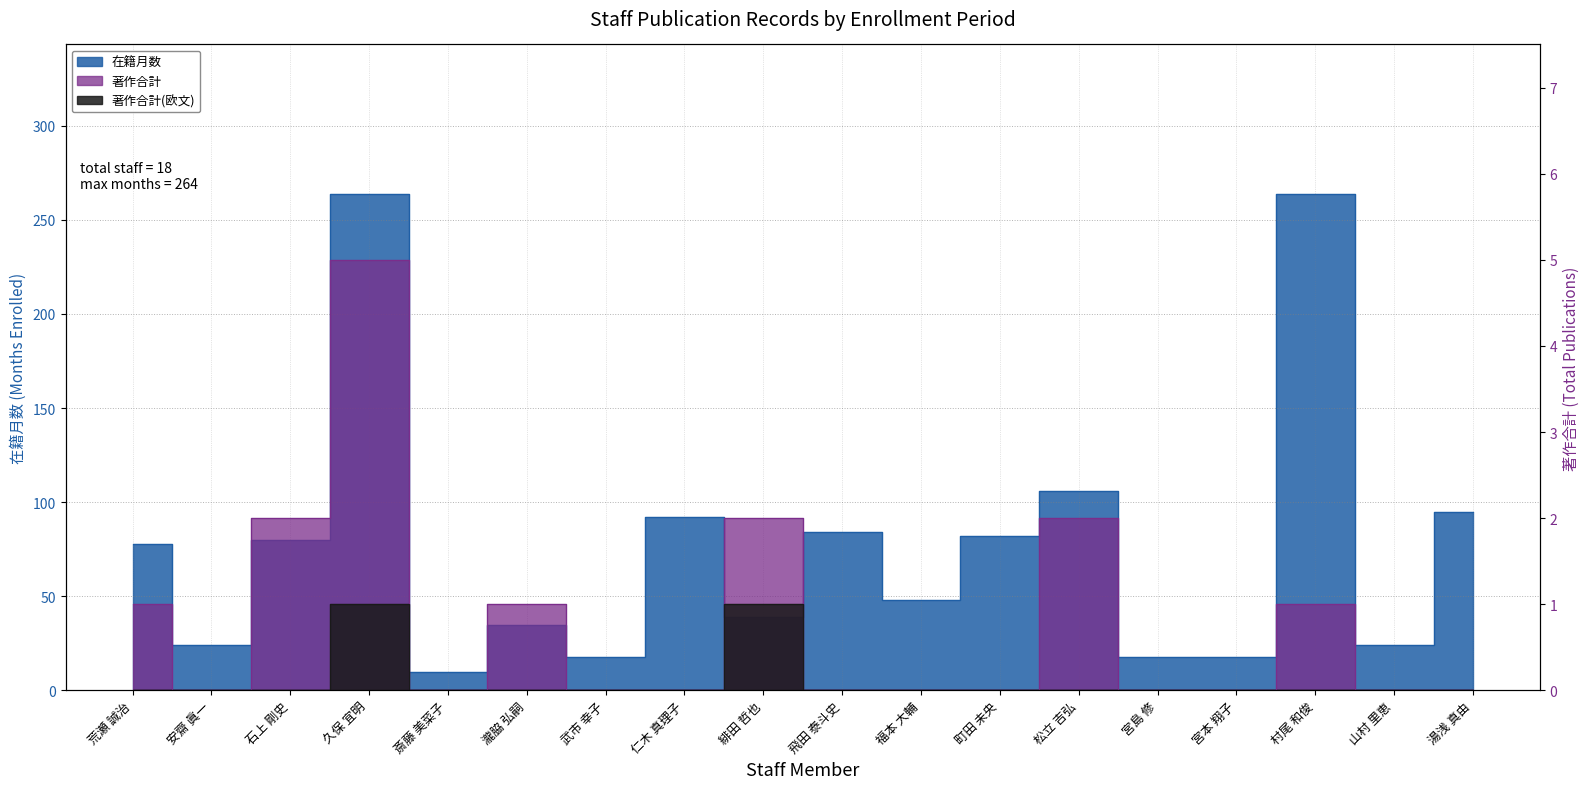

What is the sum of the 在籍月数 values at 瀧脇 弘嗣 and 斎藤 美菜子?

45